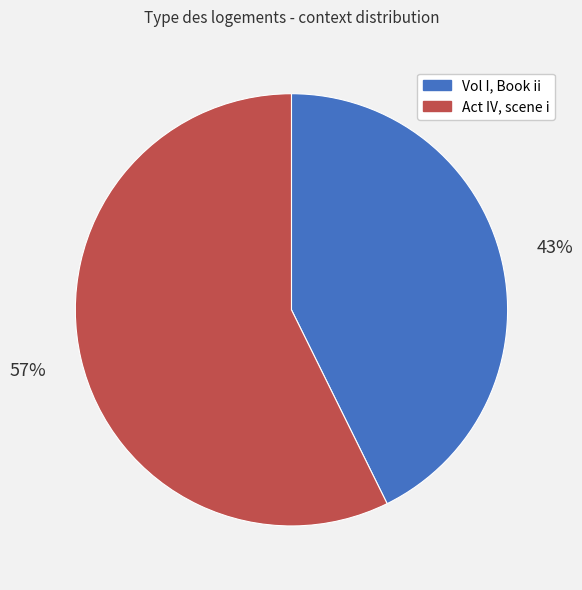

What is the majority slice?

Act IV, scene i